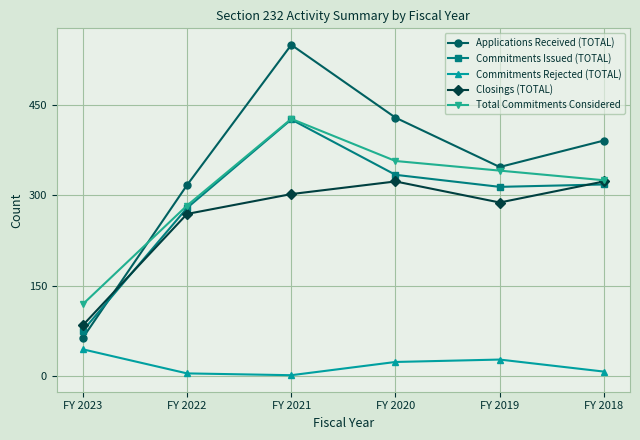

At which category is the sum across all series the highest?

FY 2021